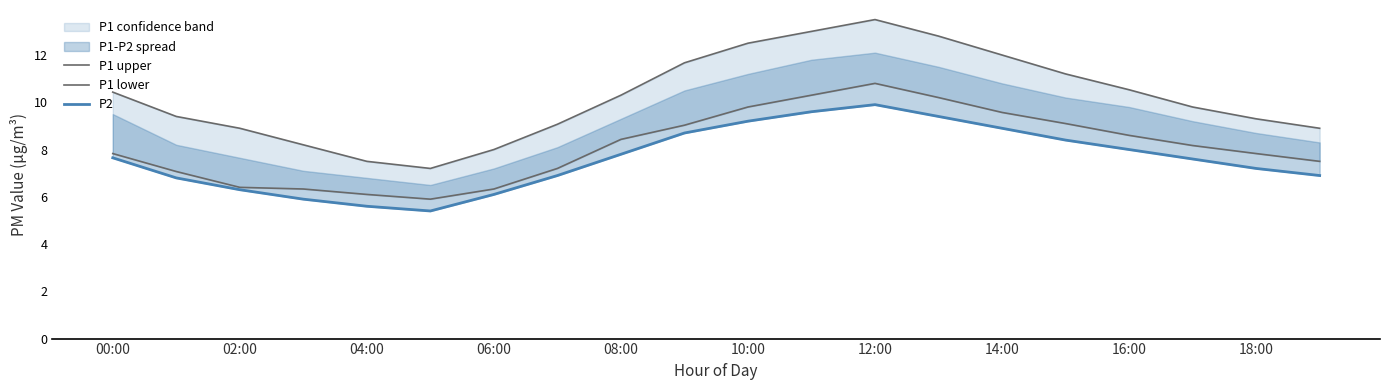

True or false: P2 has more than 2 points higher than both neighbors.

False